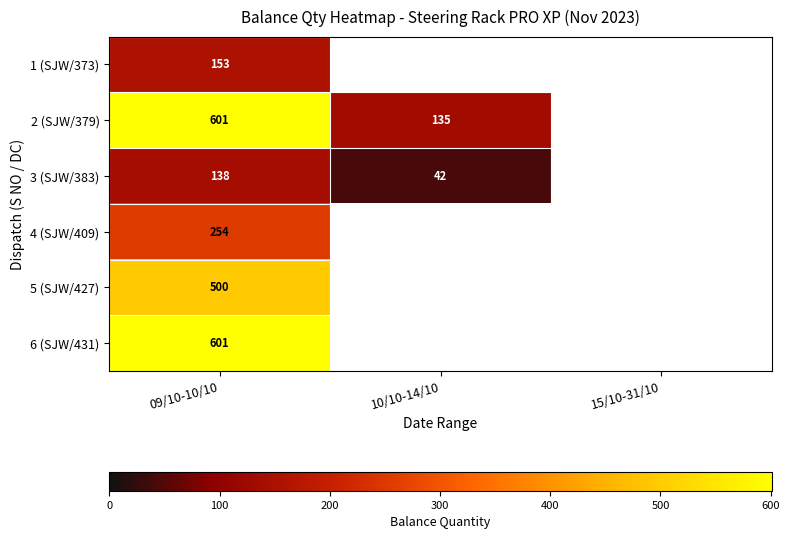

At which category is the sum across all series the highest?

09/10-10/10